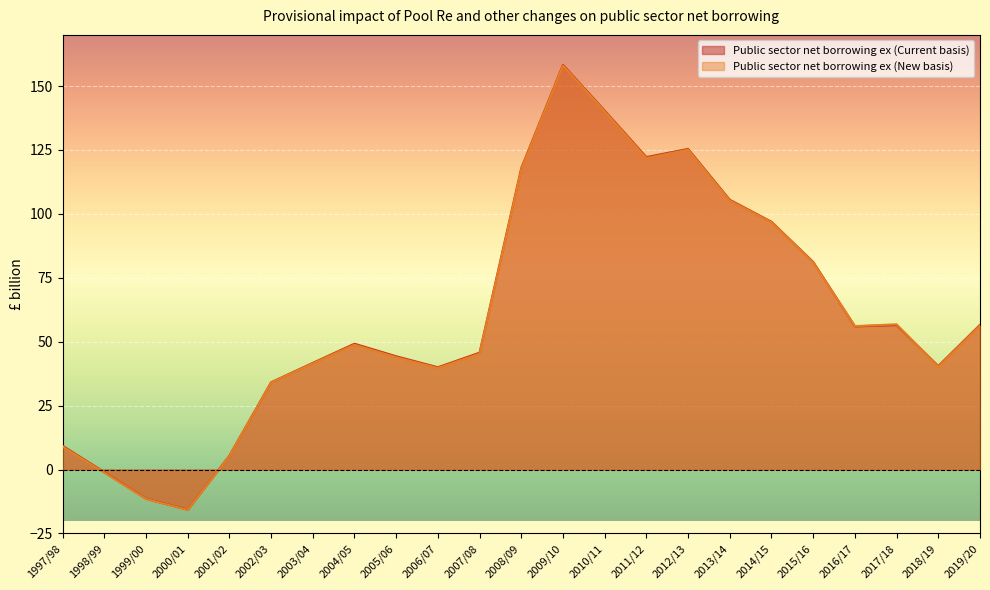

What are all the series names shown in the legend?

Public sector net borrowing ex (Current basis), Public sector net borrowing ex (New basis)